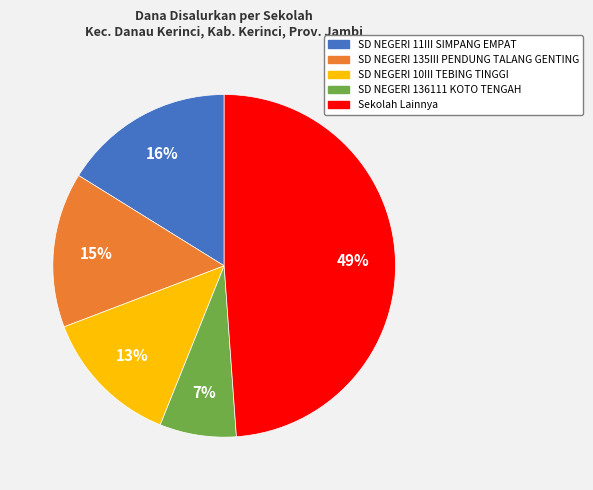

To the nearest percent, what is the difference between the largest and smallest slice percentages?

42%